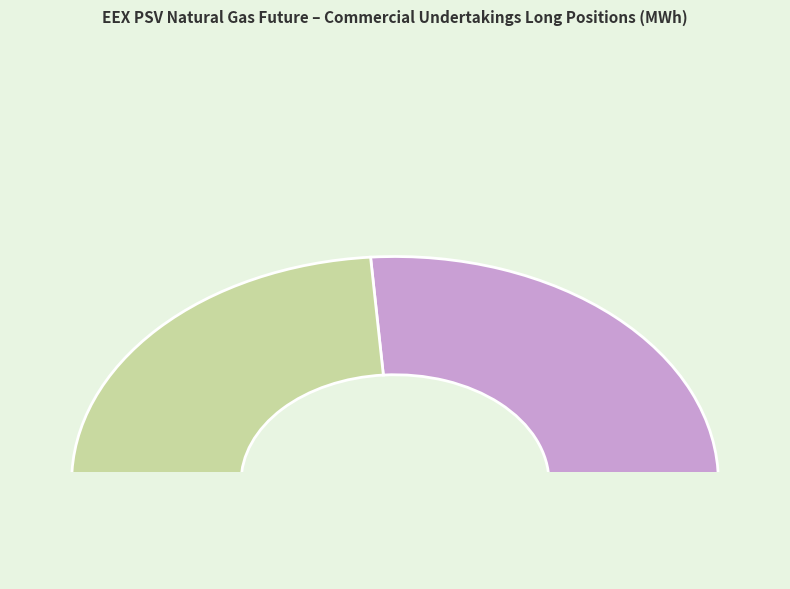

What portion of the pie excludes Other (Commercial Long)?

52.4%